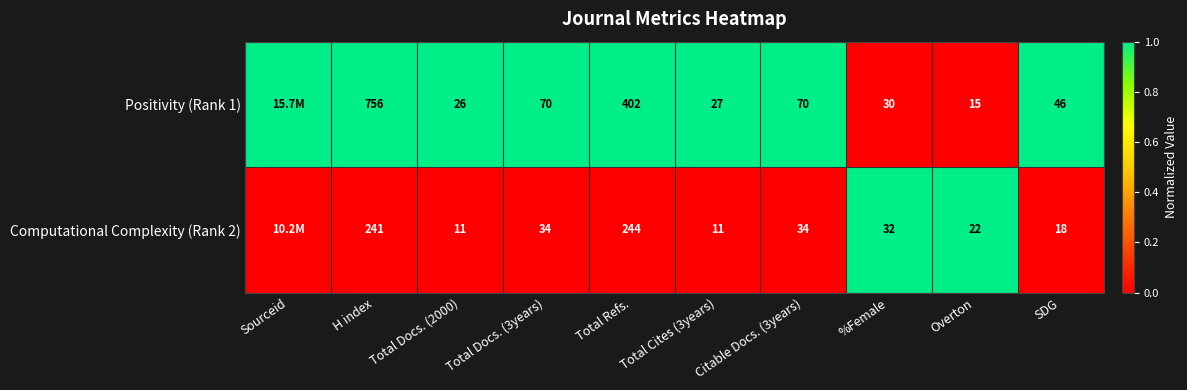

At how many categories does at least one series exceed 0?

10